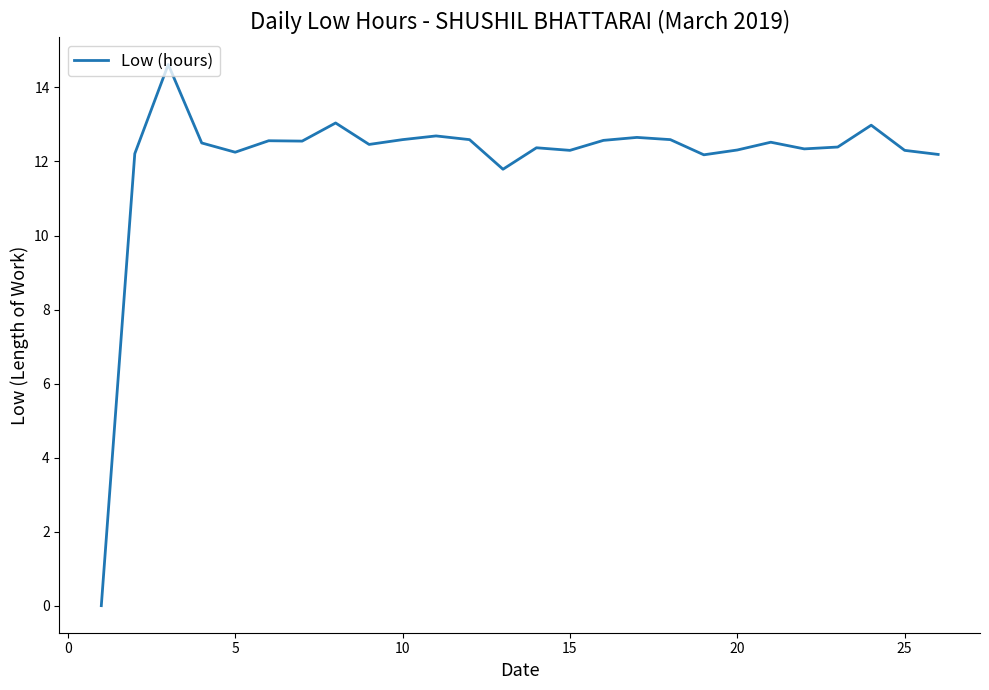

What is the difference between the maximum and minimum values?

14.6